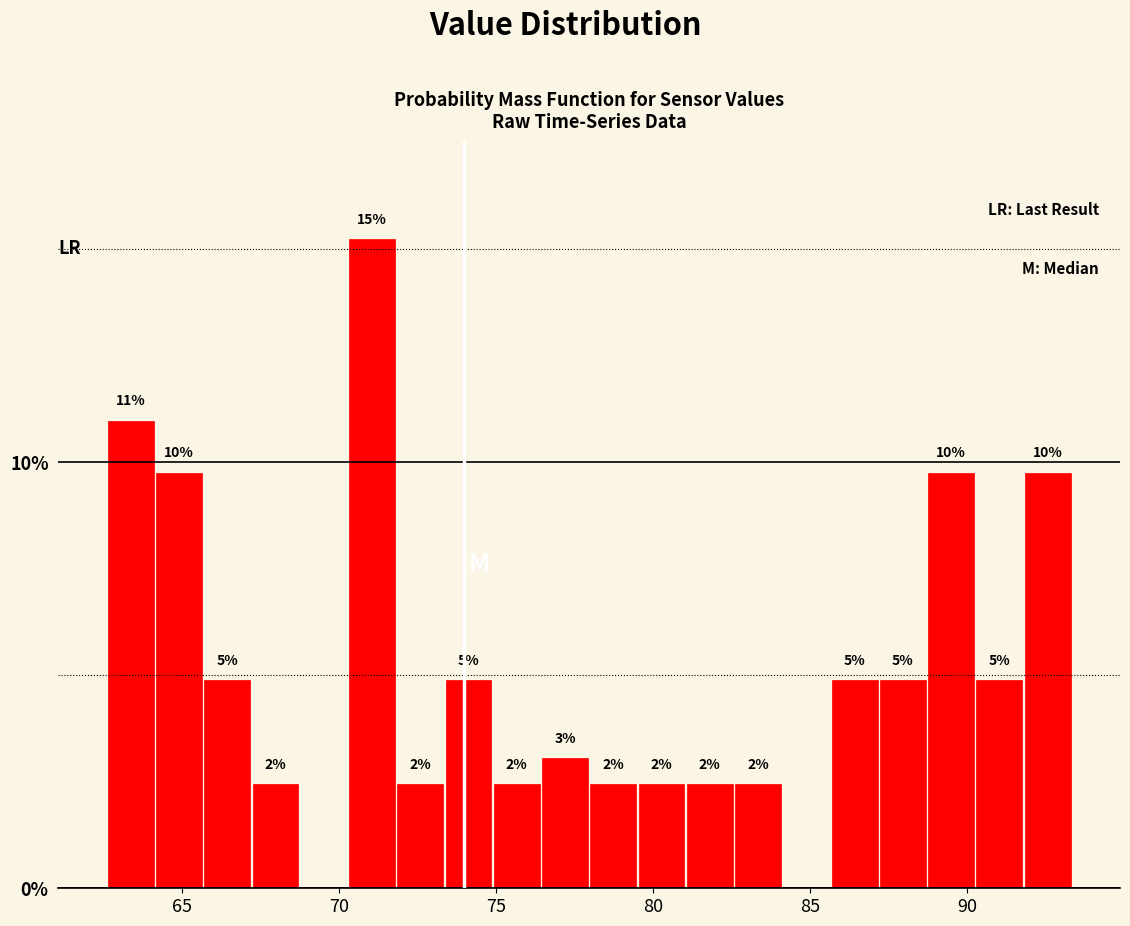

Read against the x-axis, roughly where is the centre of the tallest bar?

71.0